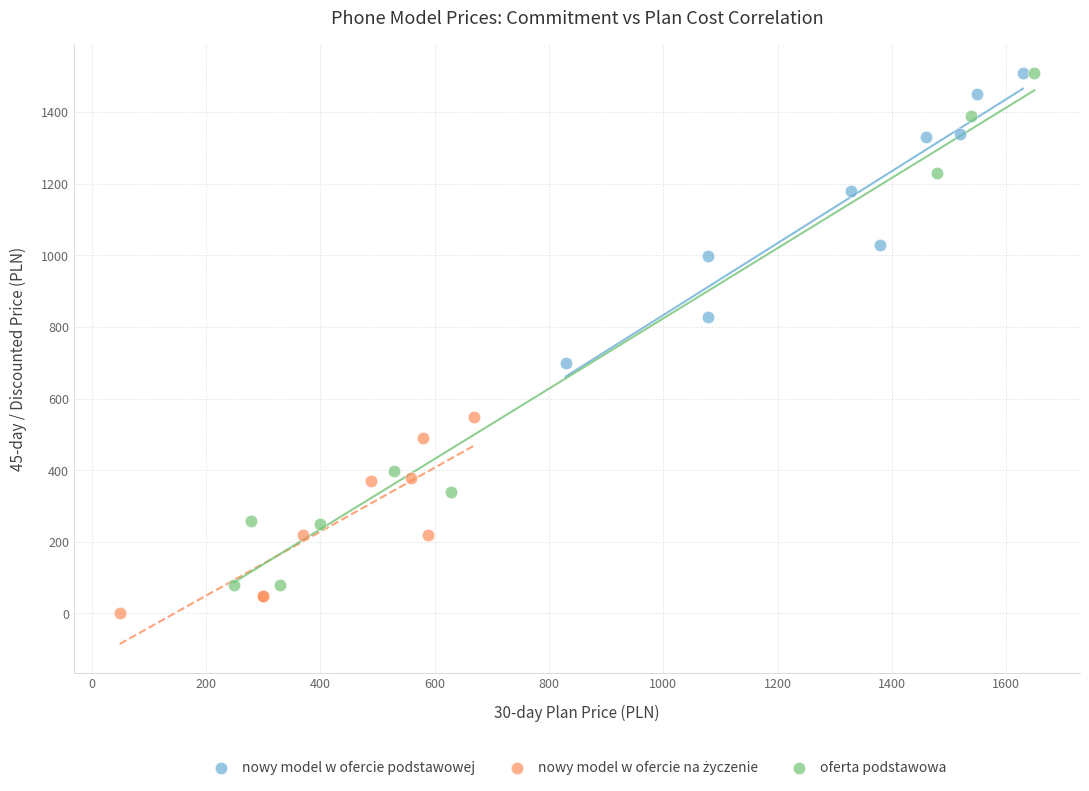

Which series has the widest spread of Y values?

oferta podstawowa